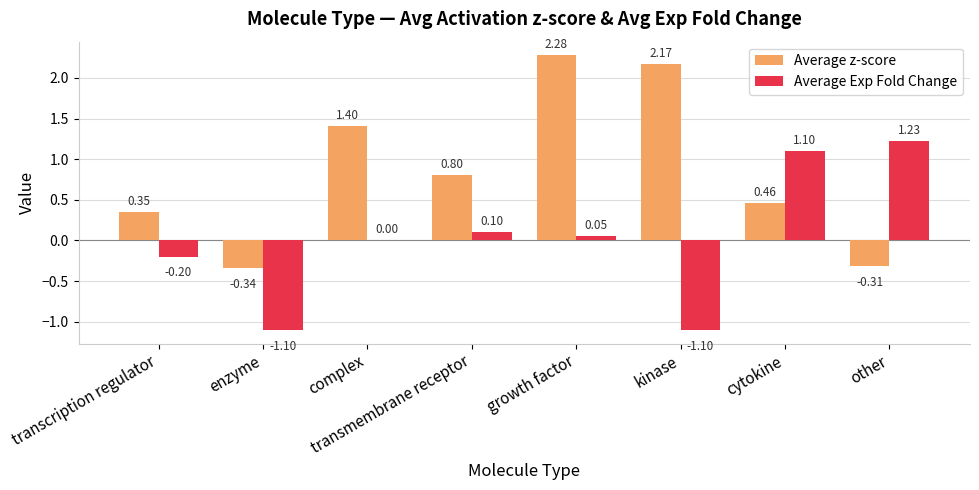

How many data points in Average z-score are above 0?

6